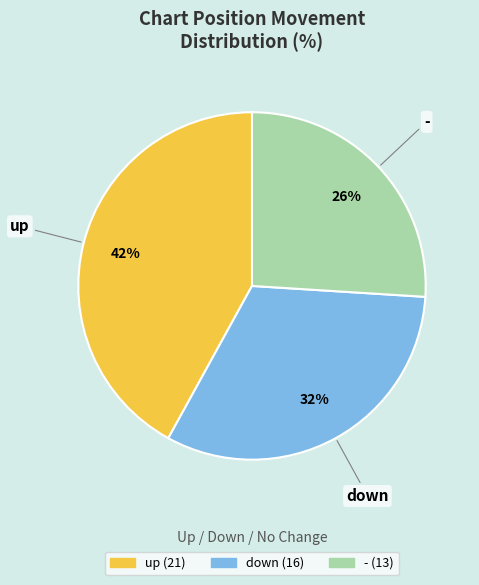

To the nearest percent, what is the difference between the largest and smallest slice percentages?

16%